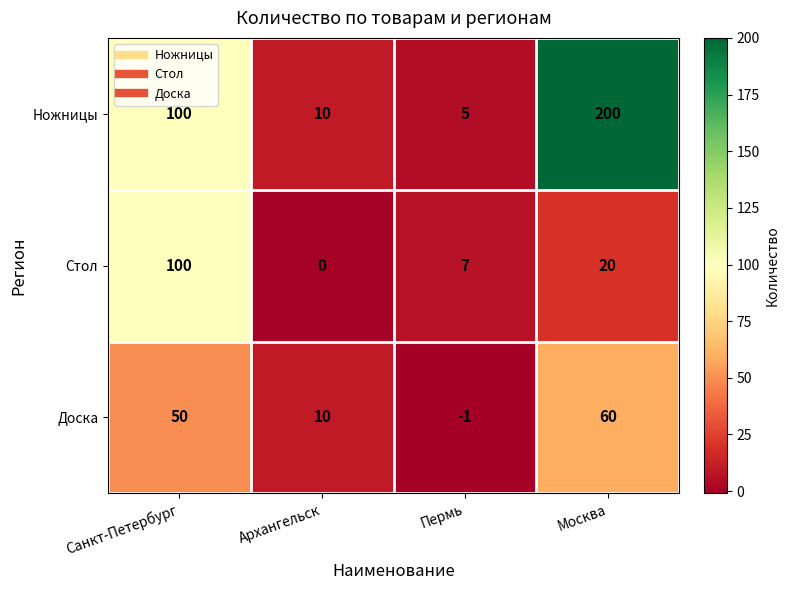

Rank the series by their maximum value, from highest to lowest.

Ножницы, Стол, Доска